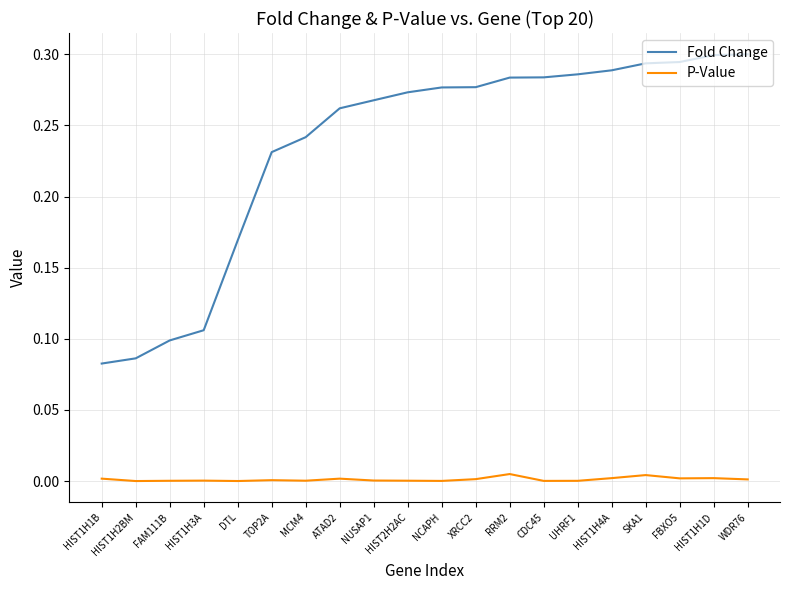

Rank the series by their maximum value, from highest to lowest.

Fold Change, P-Value